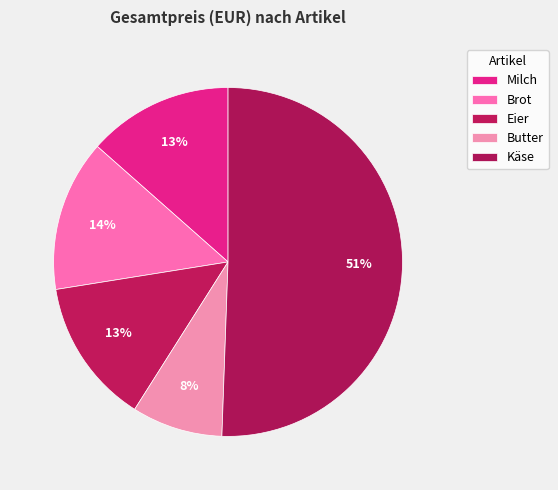

What is the smallest slice in the pie chart?

Butter